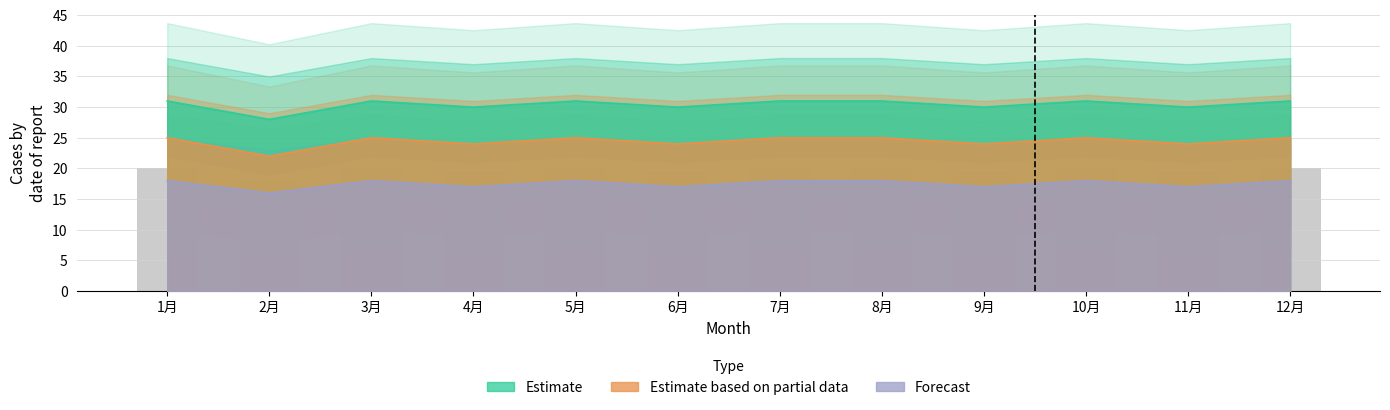

At which label is Estimate based on partial data closest to 23?

2月